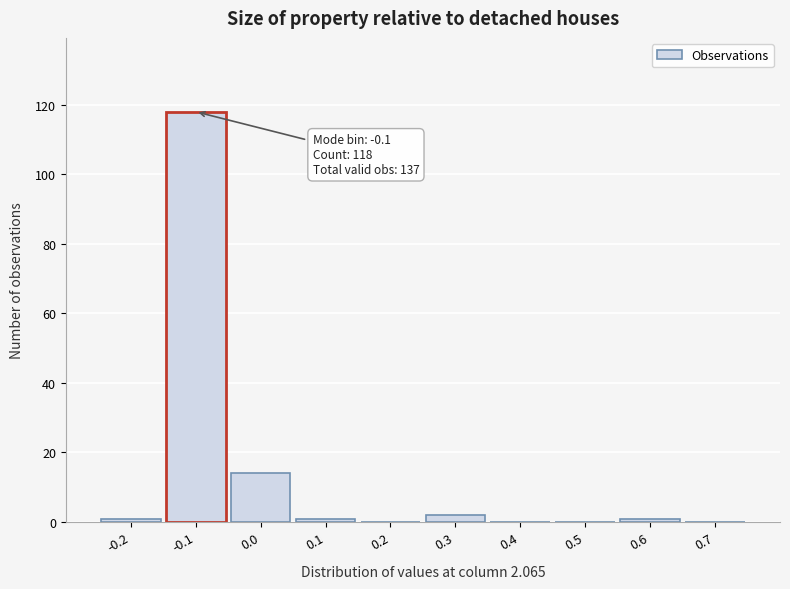

Which range on the x-axis has the tallest bar?

-0.15 to -0.05